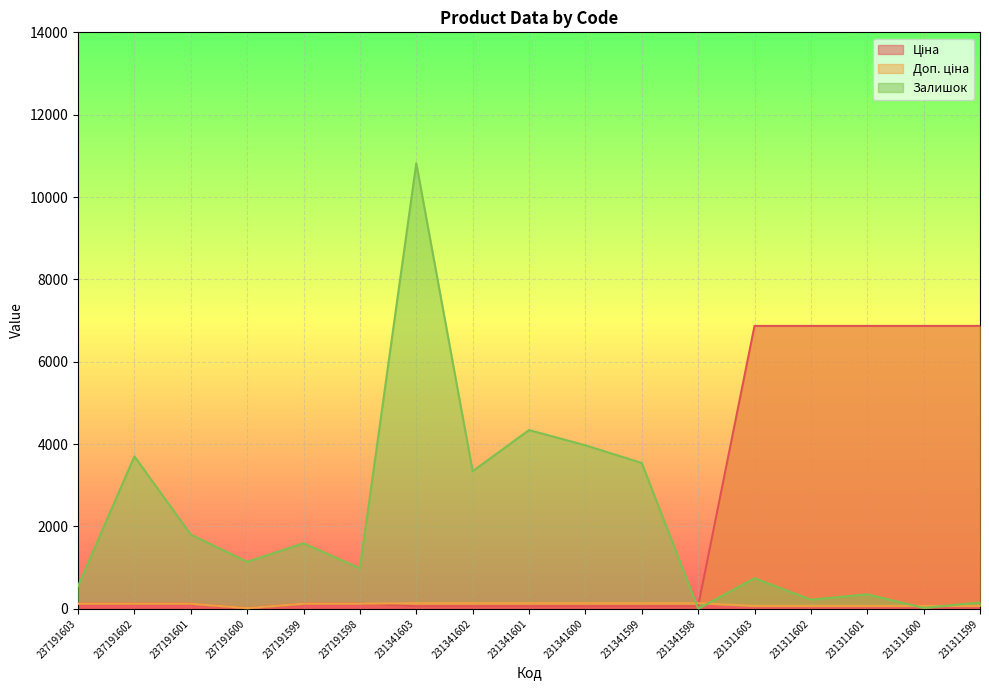

How many lines are shown in the chart?

3